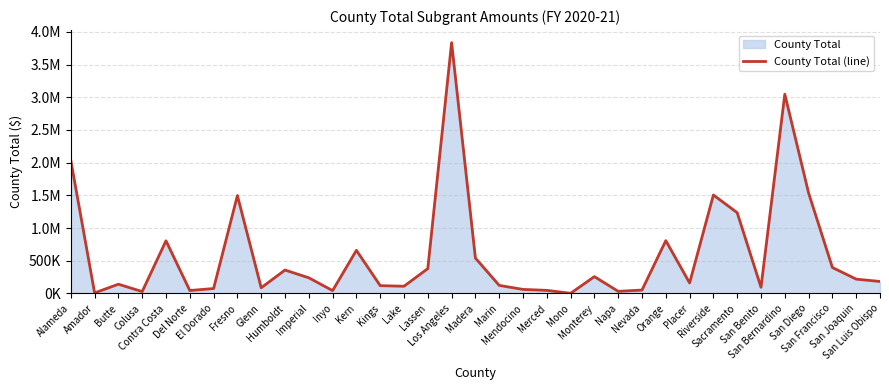

Where is the first local minimum?

Amador